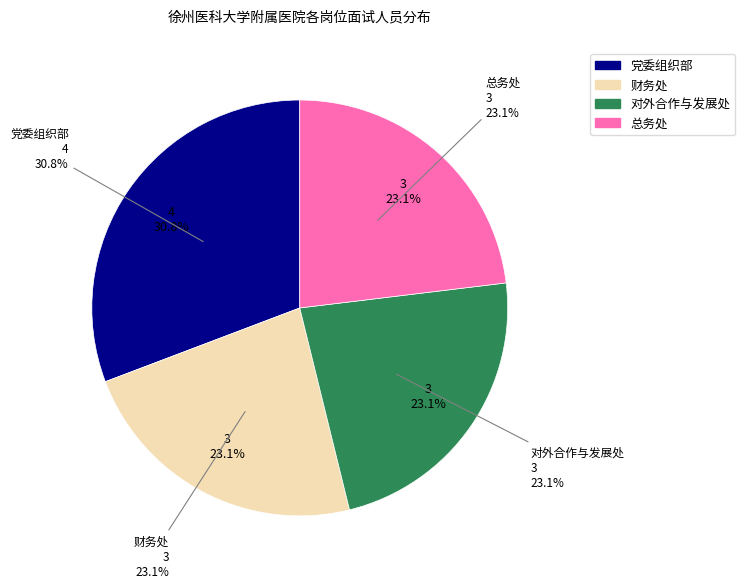

Between 党委组织部 and 对外合作与发展处, which is larger?

党委组织部